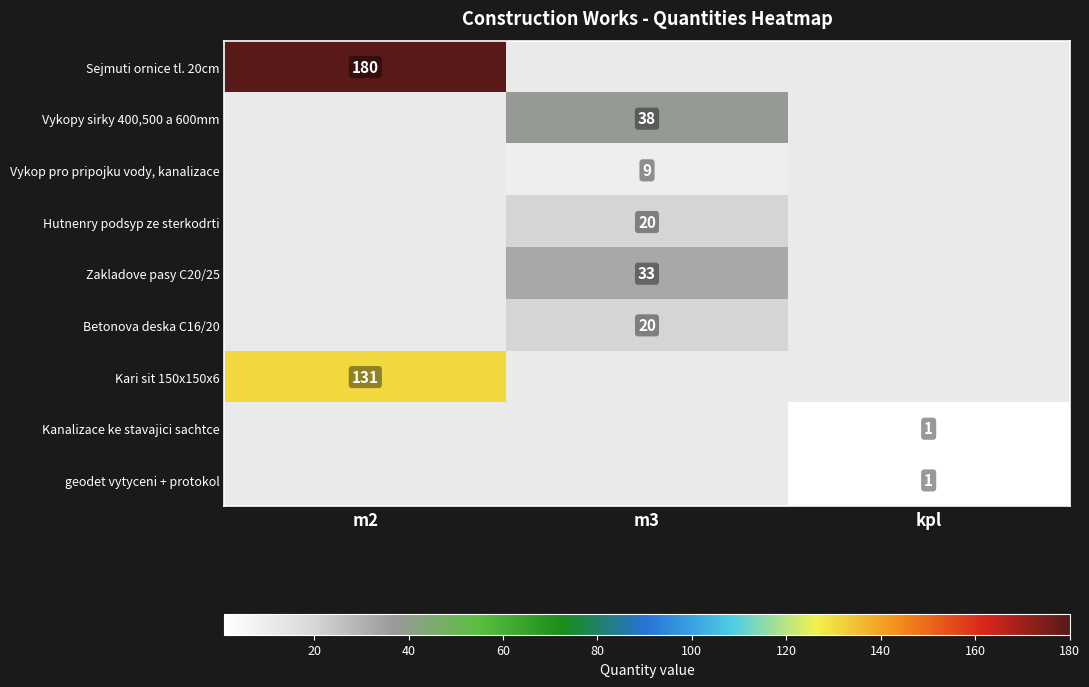

The Hutnenry podsyp ze sterkodrti series shows 11 at m3. True or false?

False